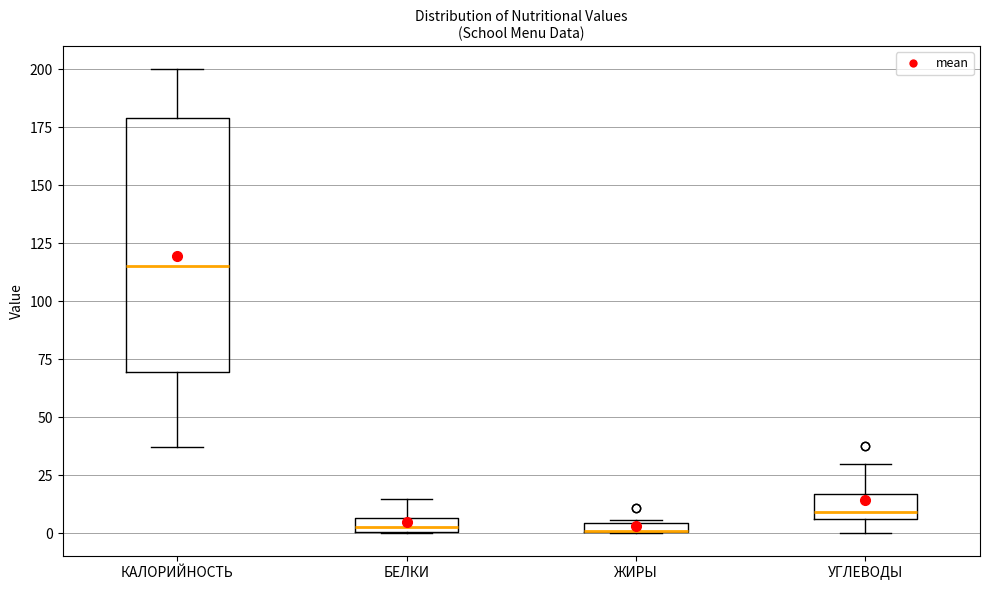

Which box is the tallest, from its lower edge to its upper edge?

КАЛОРИЙНОСТЬ